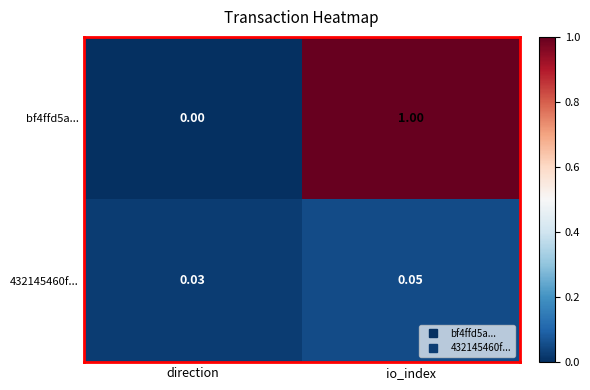

Which category has the lowest value across all series?

direction